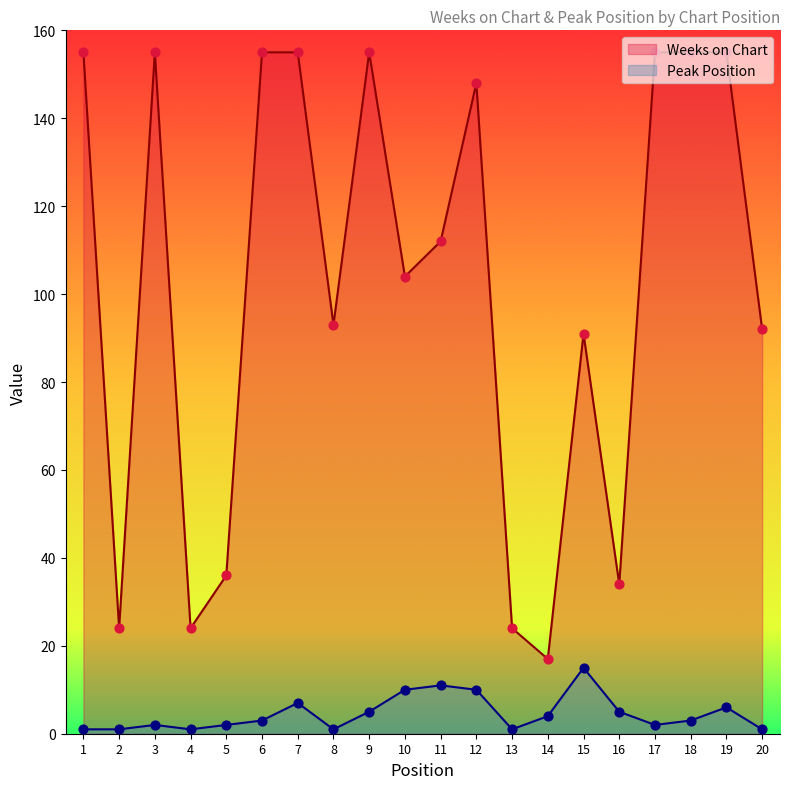

What is the total value across all series at 3?

157